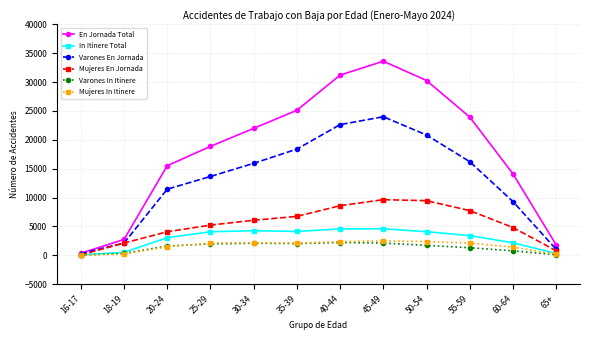

Which series changed the most between 18-19 and 60-64?

En Jornada Total